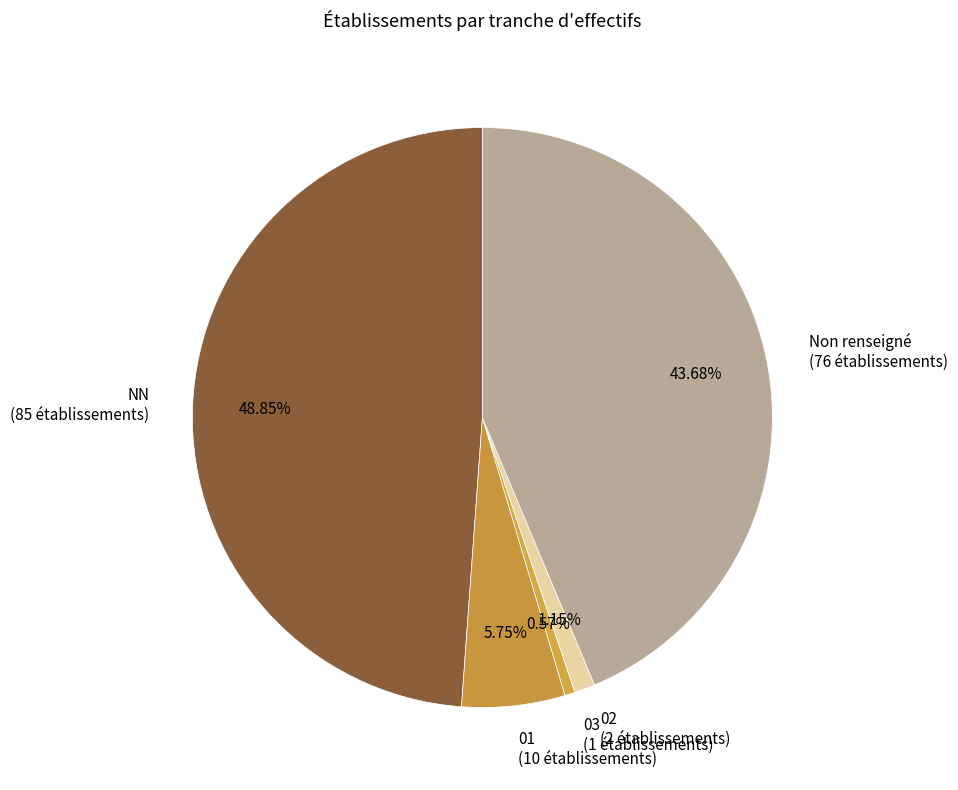

Is there any slice that represents more than half of the pie?

No